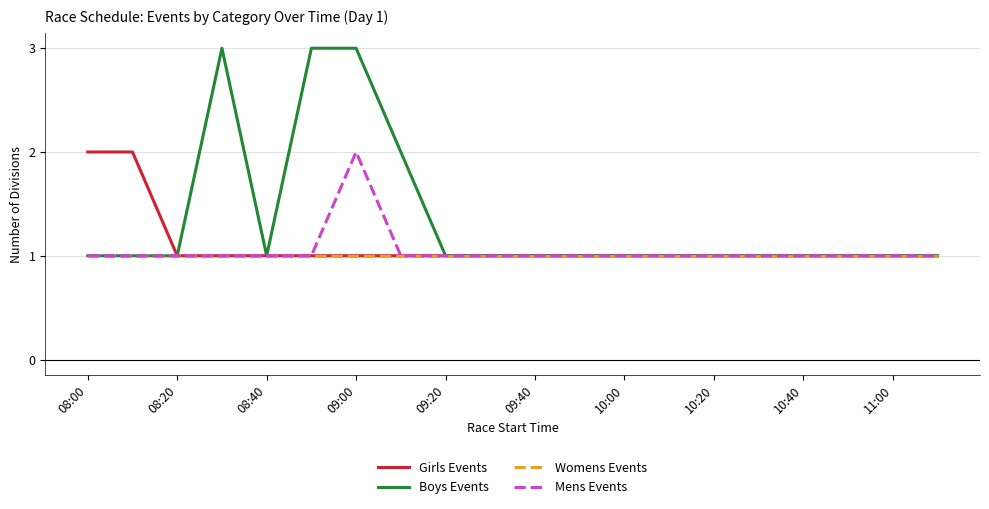

What is the minimum value shown in the chart?

1